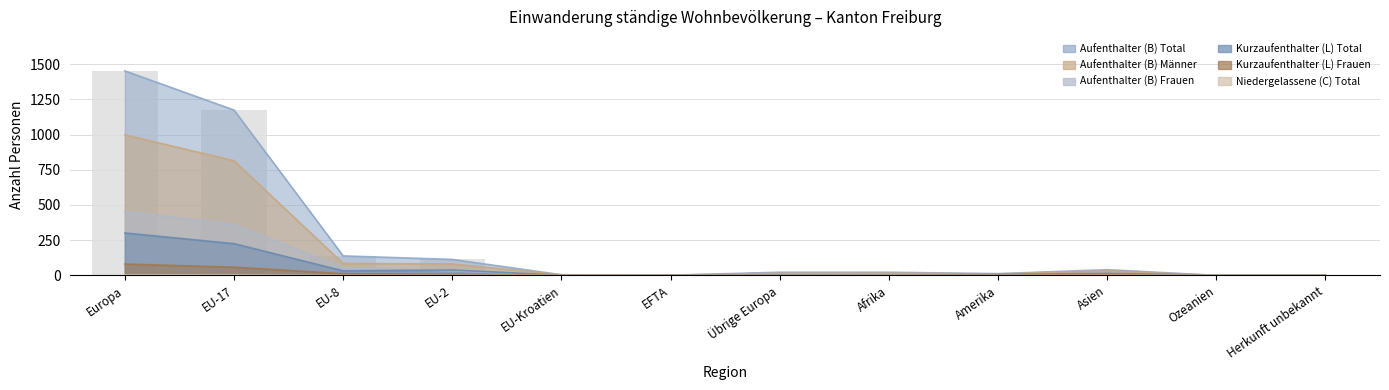

What are all the series names shown in the legend?

Aufenthalter (B) Total, Kurzaufenthalter (L) Total, Niedergelassene (C) Total, Aufenthalter (B) Frauen, Aufenthalter (B) Männer, Kurzaufenthalter (L) Frauen